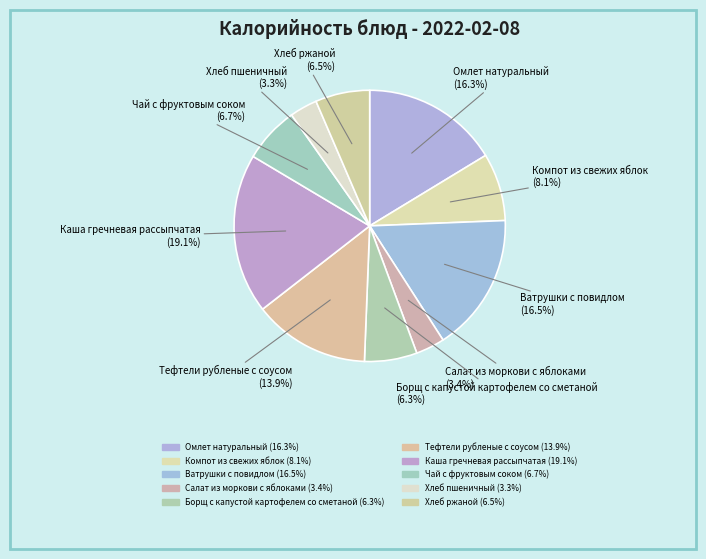

How many segments does this pie chart have?

10